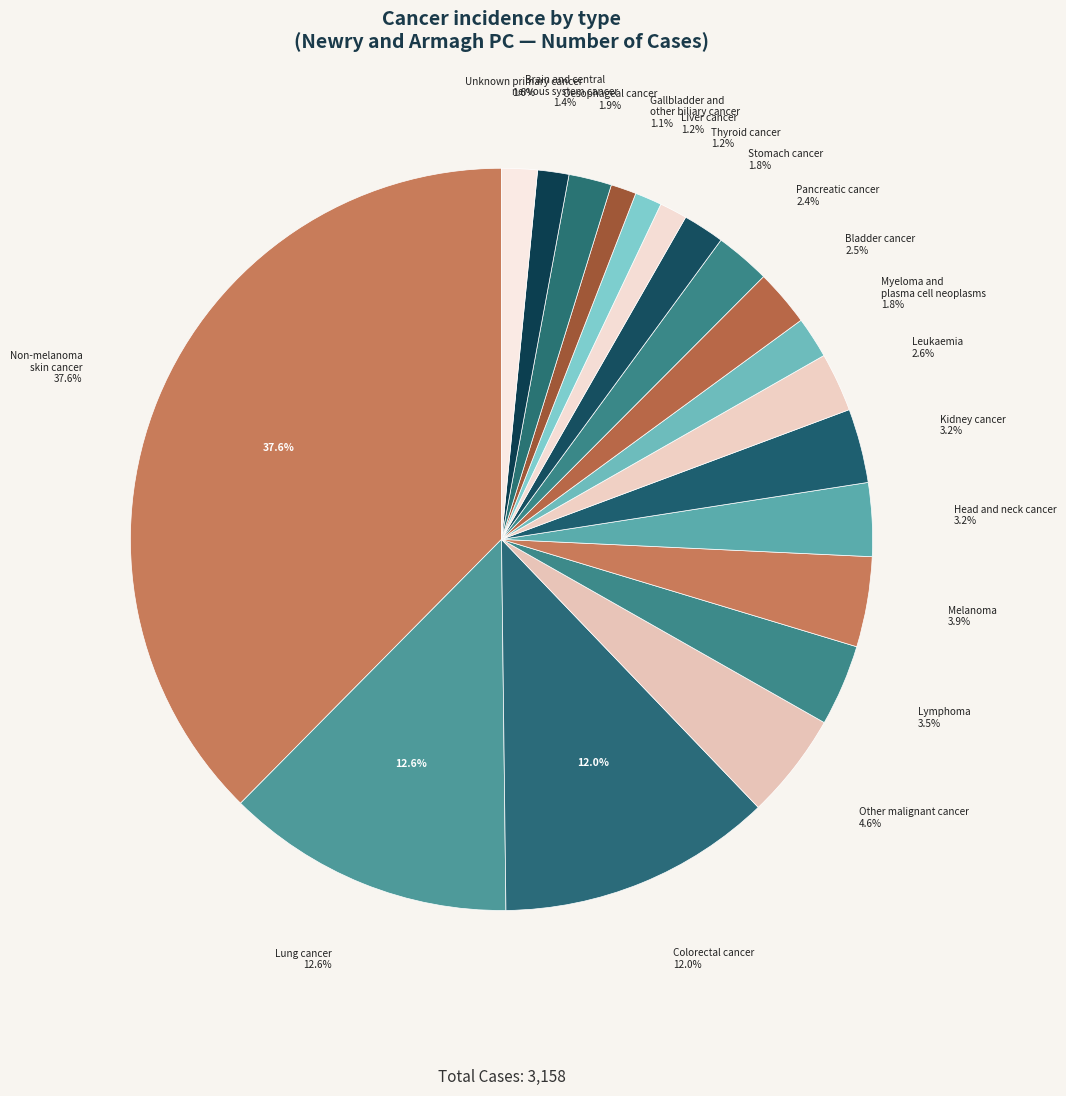

Which category has the smallest portion of the pie?

Gallbladder and other biliary cancer